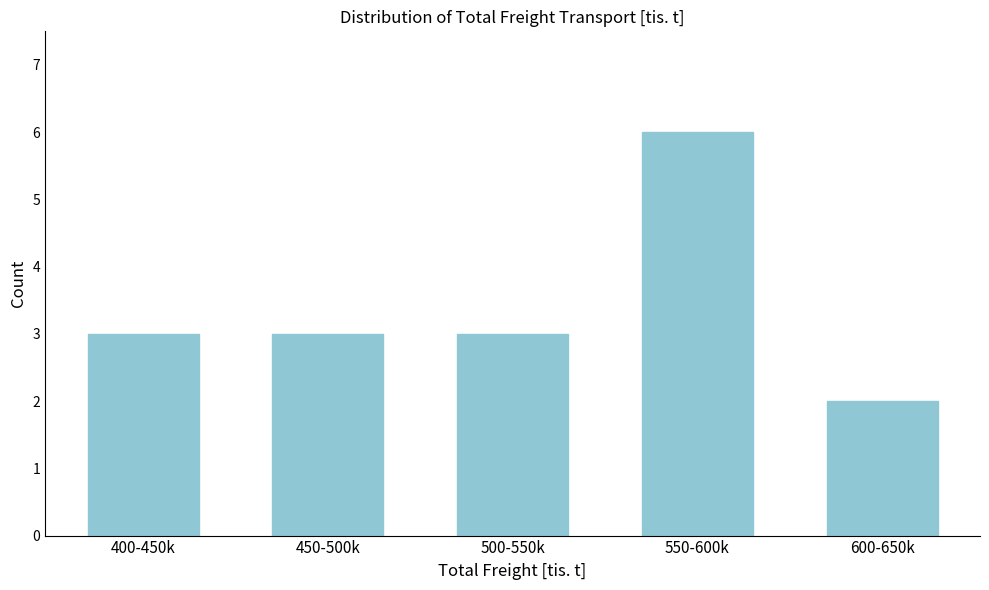

Reading right to left, list all the values displayed in this chart.

600-650k=2	550-600k=6	500-550k=3	450-500k=3	400-450k=3